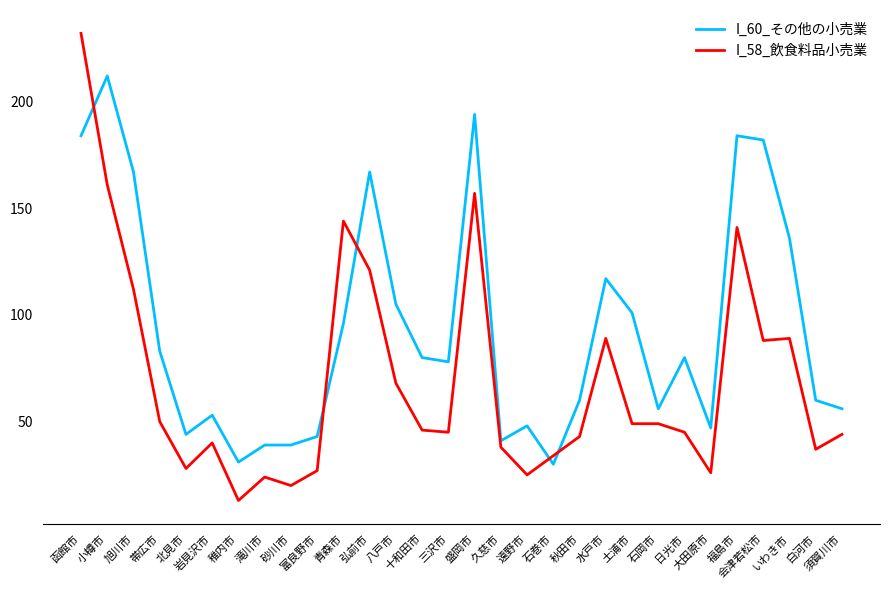

Where is I_58_飲食料品小売業 nearest to the value 122?

弘前市